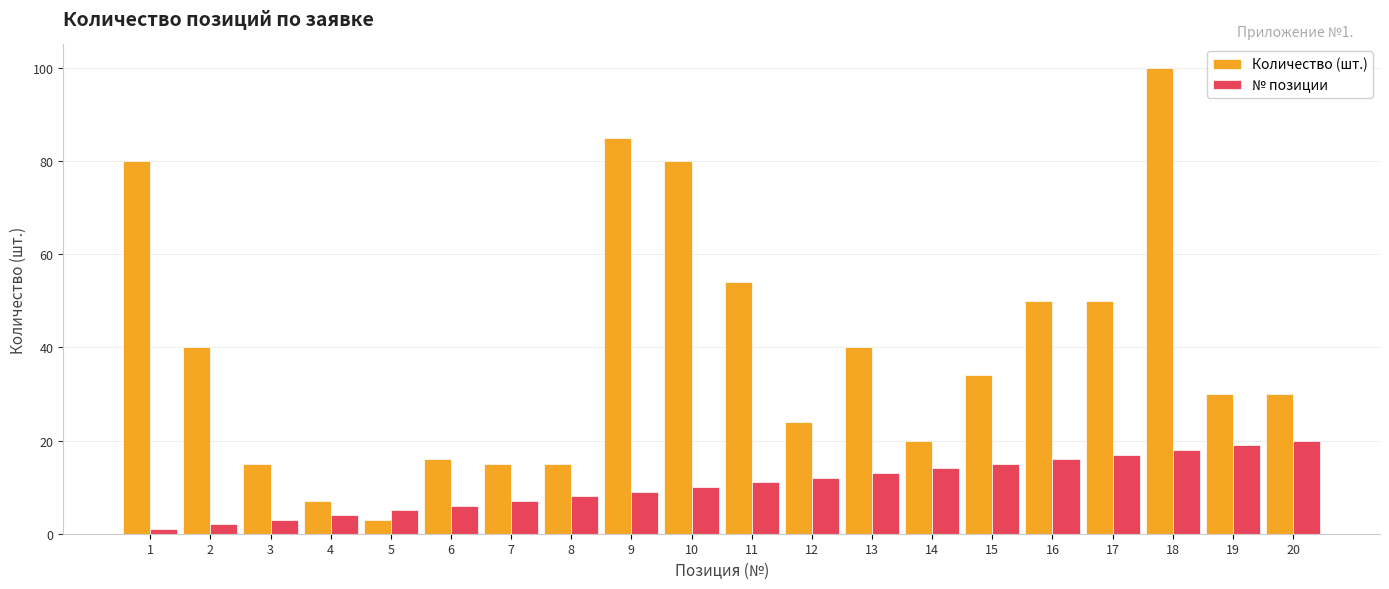

The № позиции series shows 12 at 12. True or false?

True